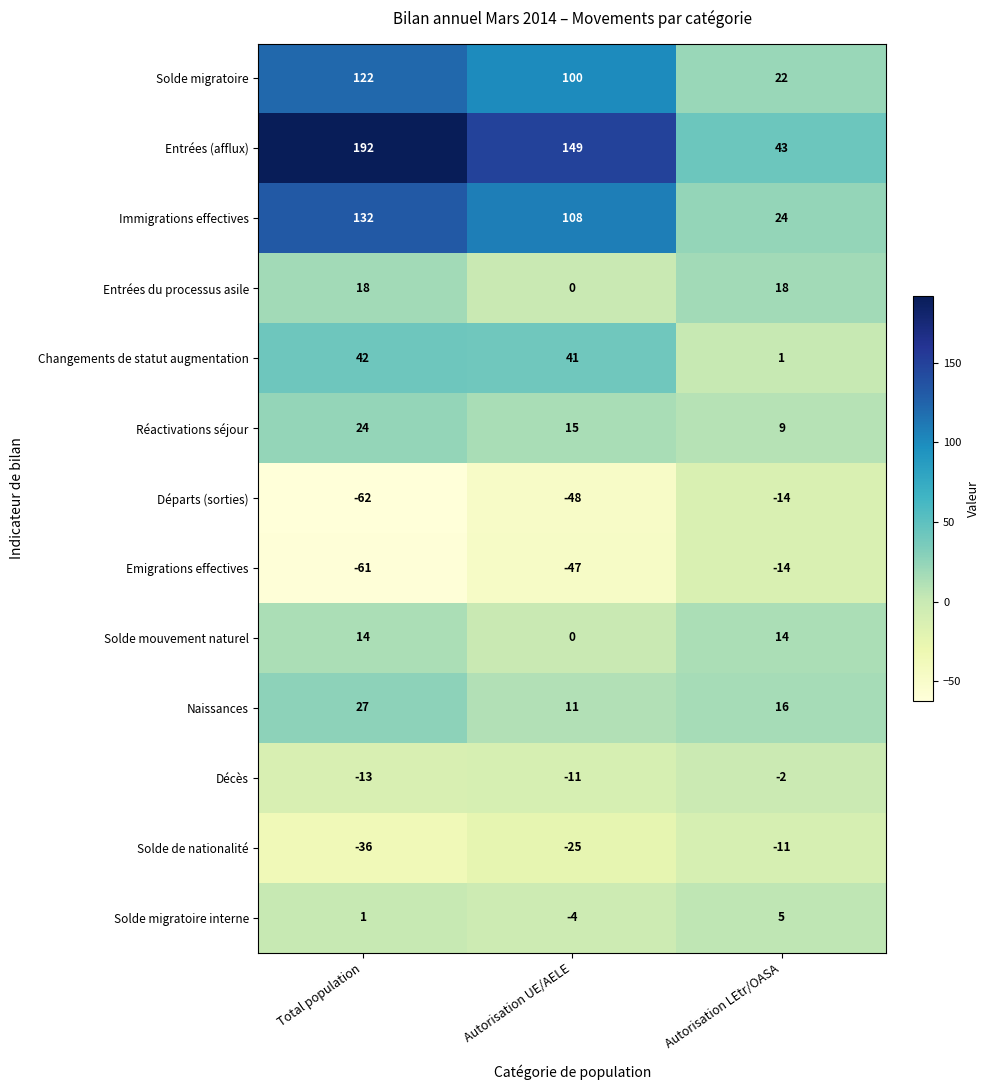

What is the sum of the Départs (sorties) values at Total population and Autorisation UE/AELE?

-110